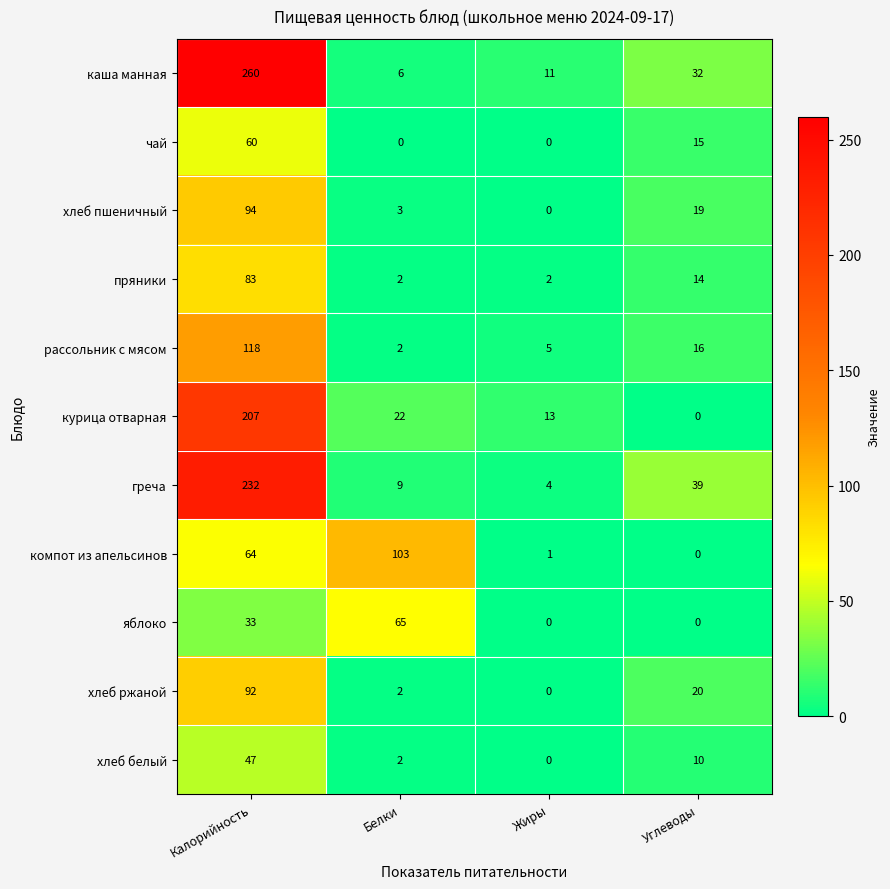

At which label does компот из апельсинов reach its peak?

Белки